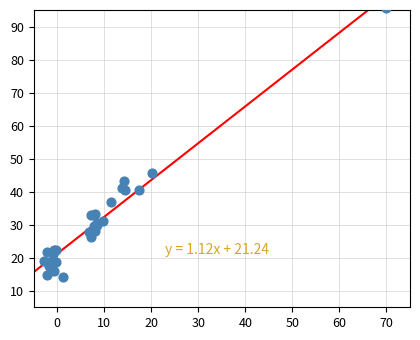

What Y value in the scatter plot is closest to 54?

45.6